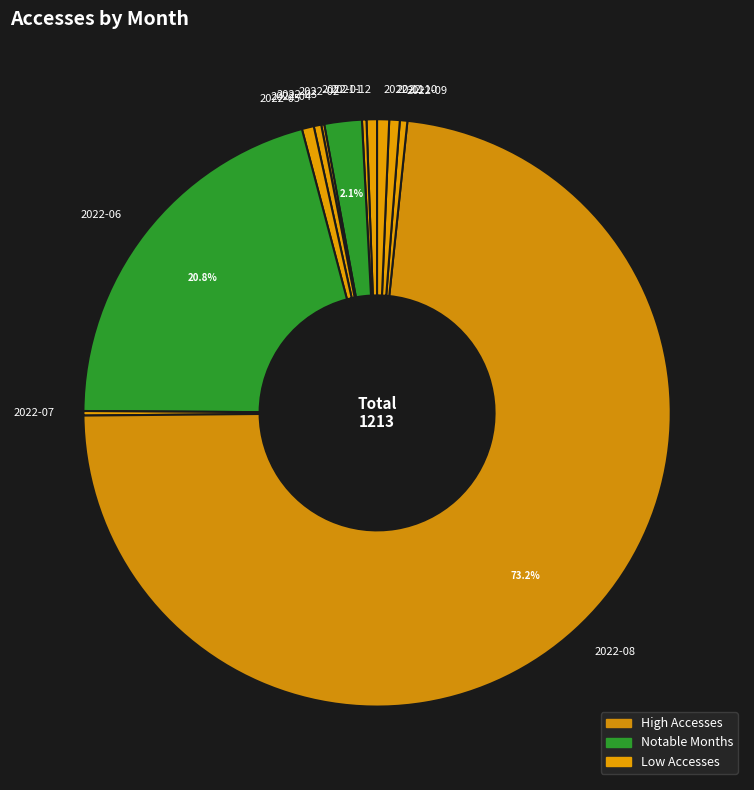

To the nearest percent, what is the difference between the largest and smallest slice percentages?

73%